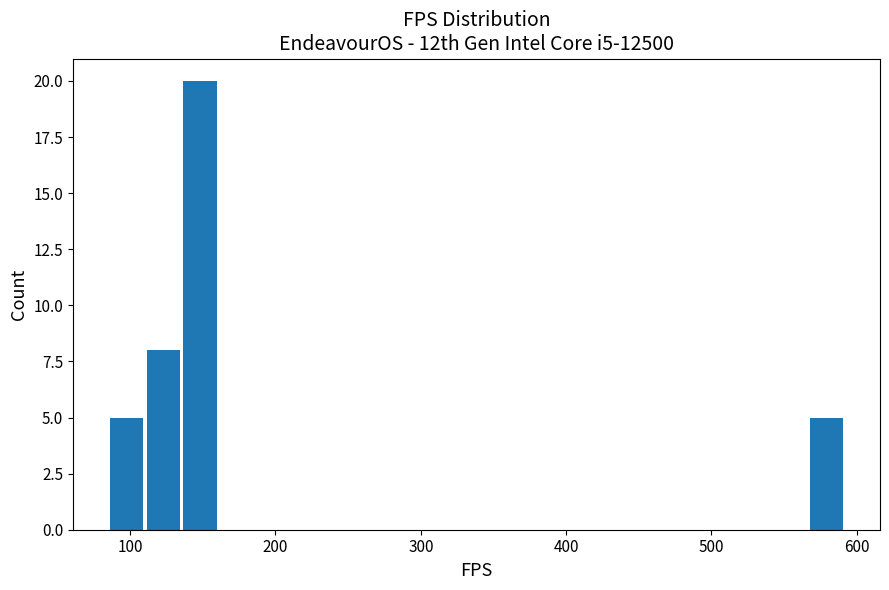

Around what value on the x-axis is the tallest bar? Give the approximate position of its centre, as read against the axis.

150